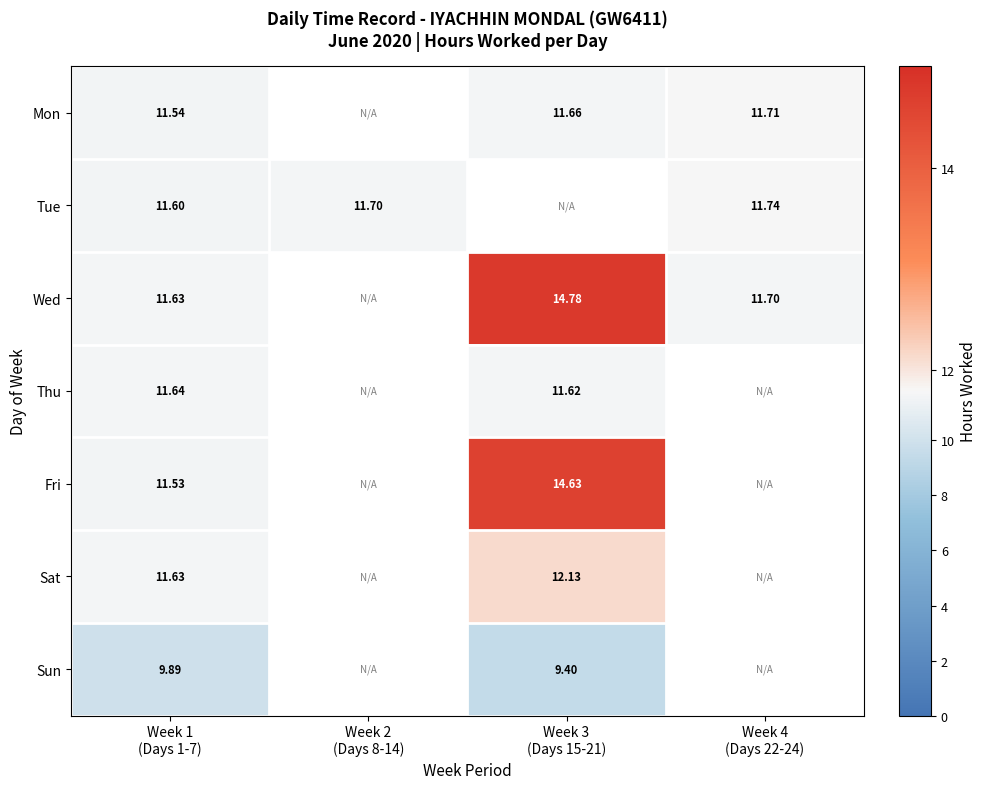

At which label is Sat closest to 11?

Week 1 (Days 1-7)